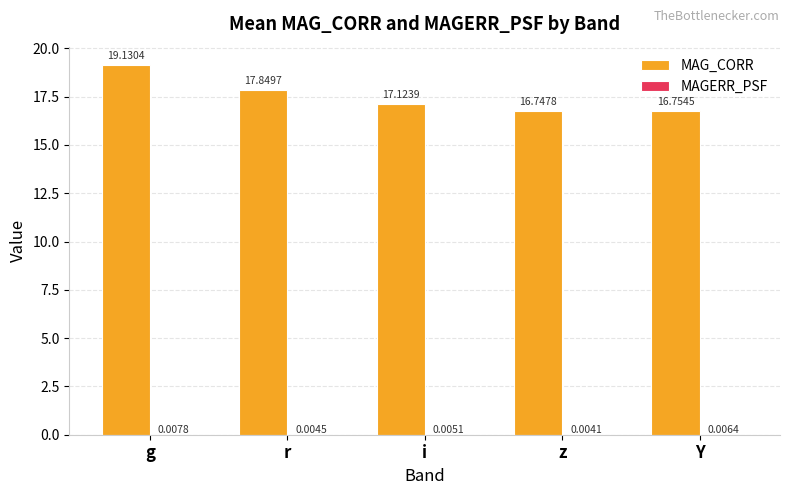

Between r and Y, which series saw the biggest shift?

MAG_CORR